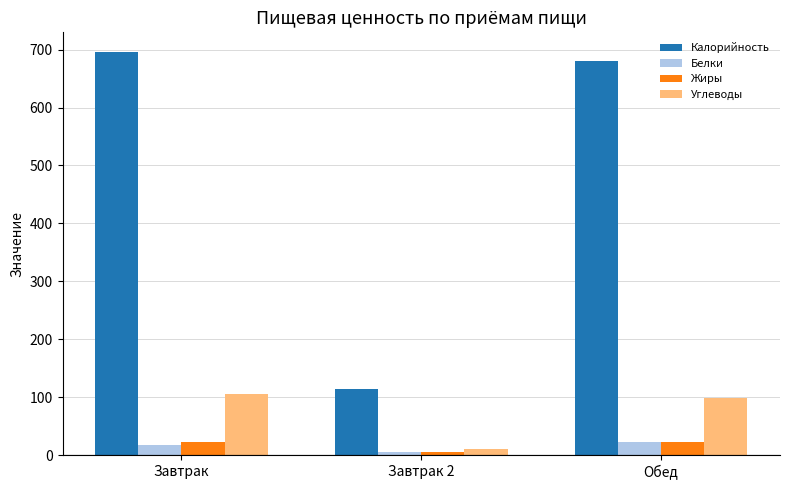

What position from the right is Обед?

1